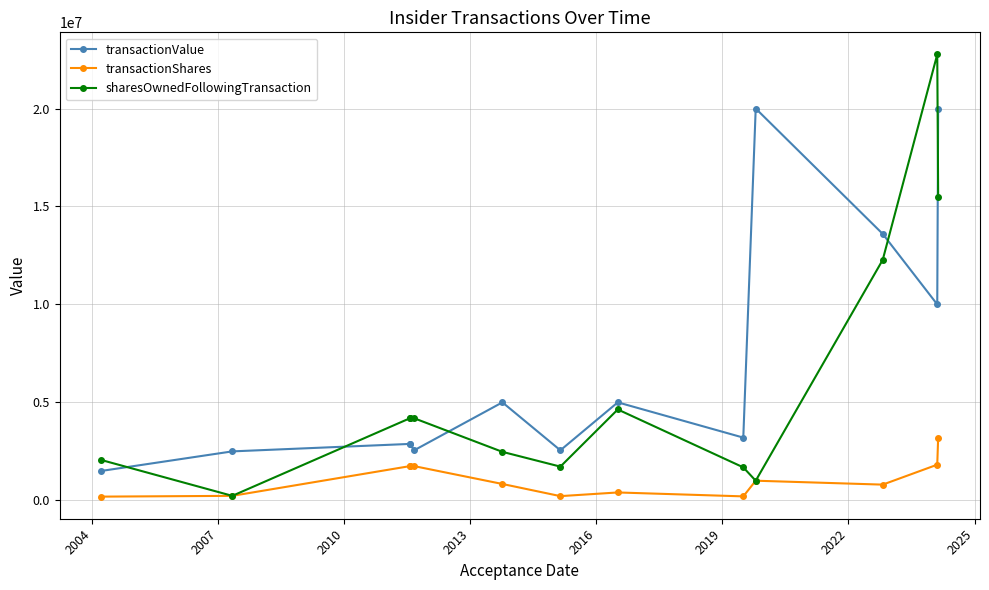

True or false: transactionShares and sharesOwnedFollowingTransaction cross at least once.

False